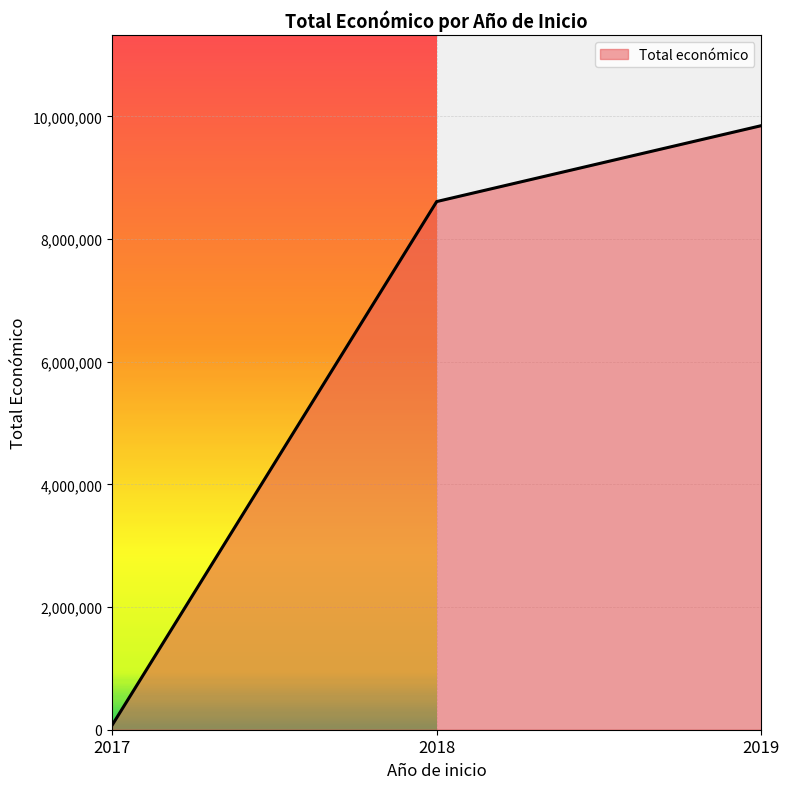

What is the maximum value shown in the chart?

9847932